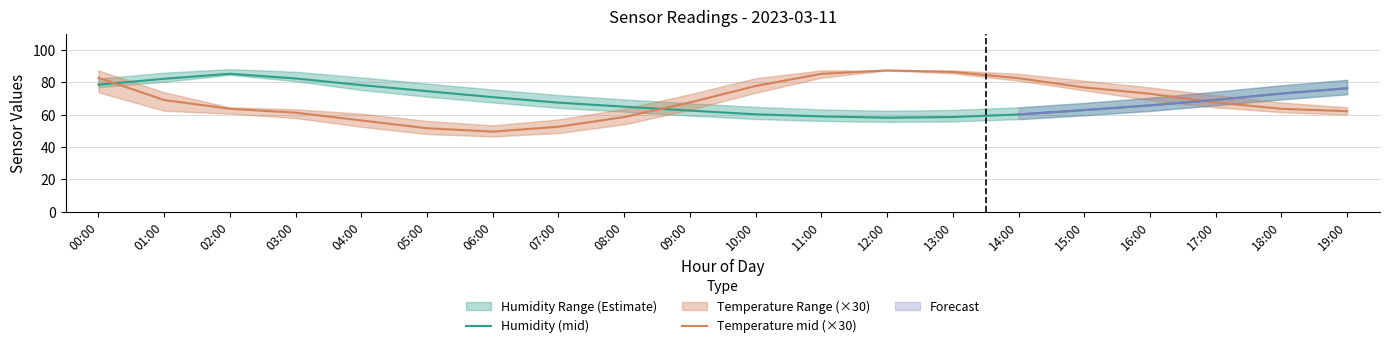

True or false: Temperature mid (×30) has more than 0 interior local peaks.

True